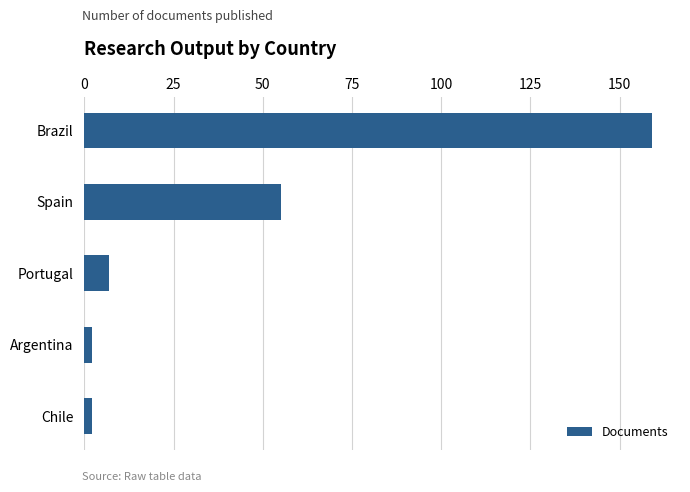

Which has a higher value, Portugal or Argentina?

Portugal